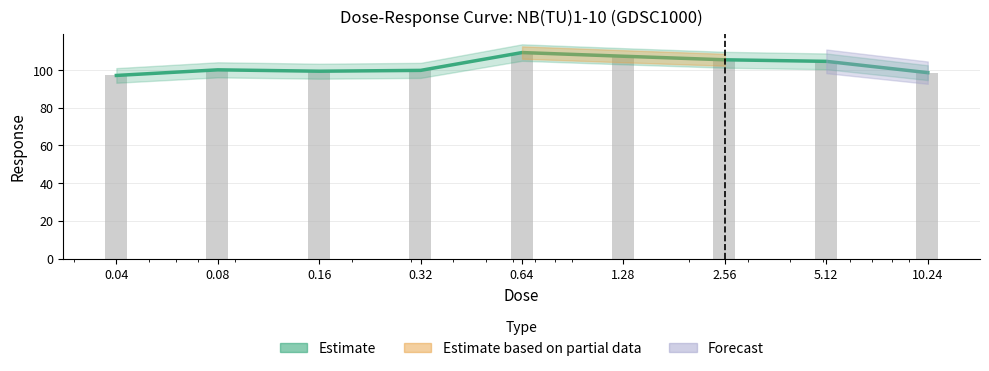

What is the greatest value displayed?

109.1